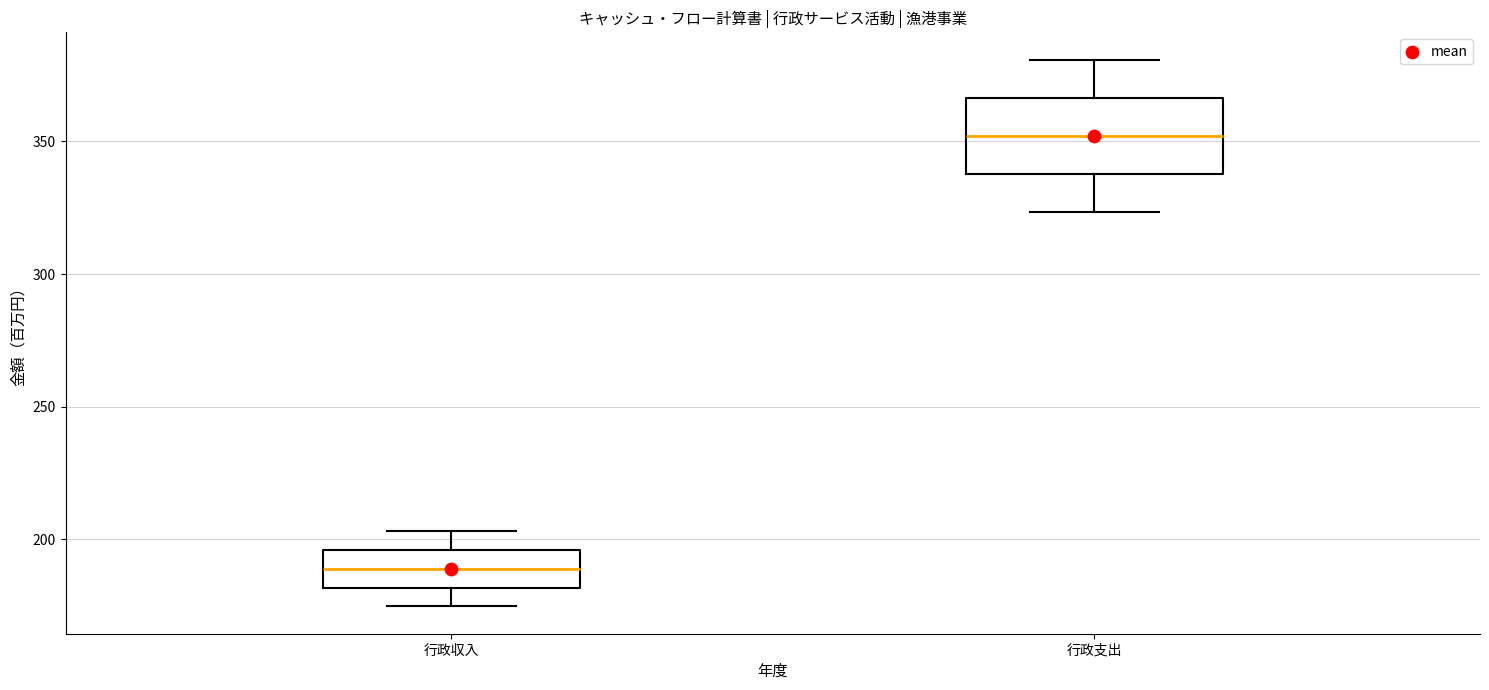

Which box has the highest median line?

行政支出